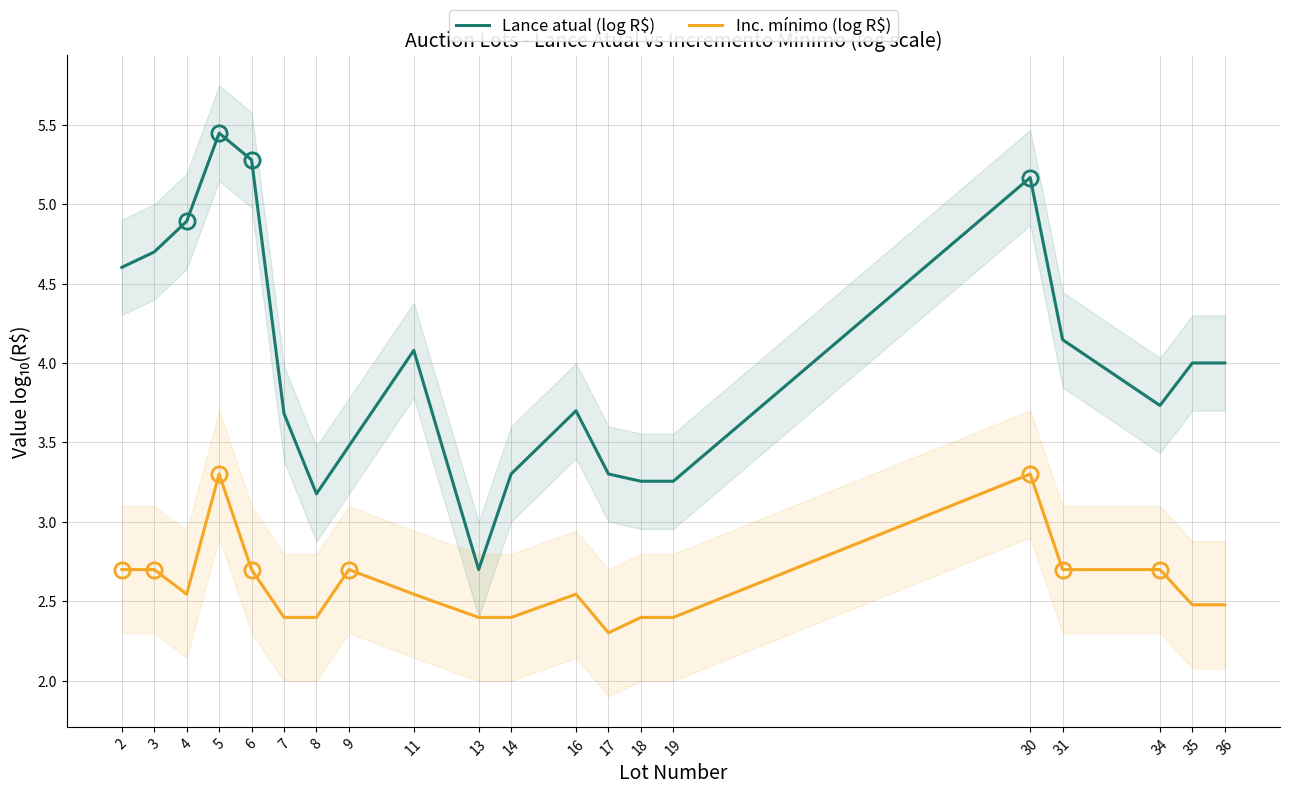

The Inc. mínimo (log R$) series shows 3.6 at 34. True or false?

False